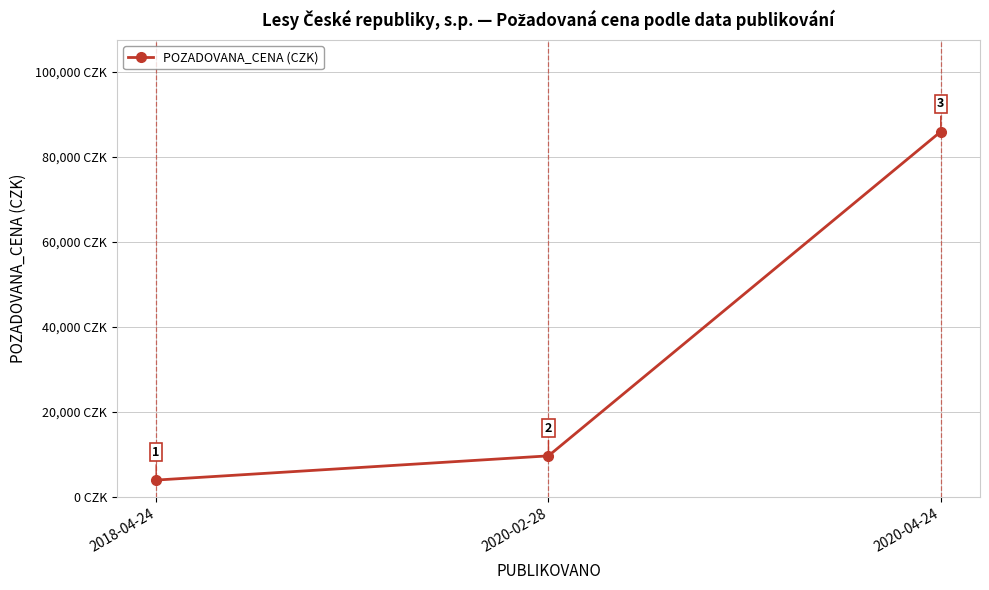

Between 2018-04-24 and 2020-04-24, which is larger?

2020-04-24